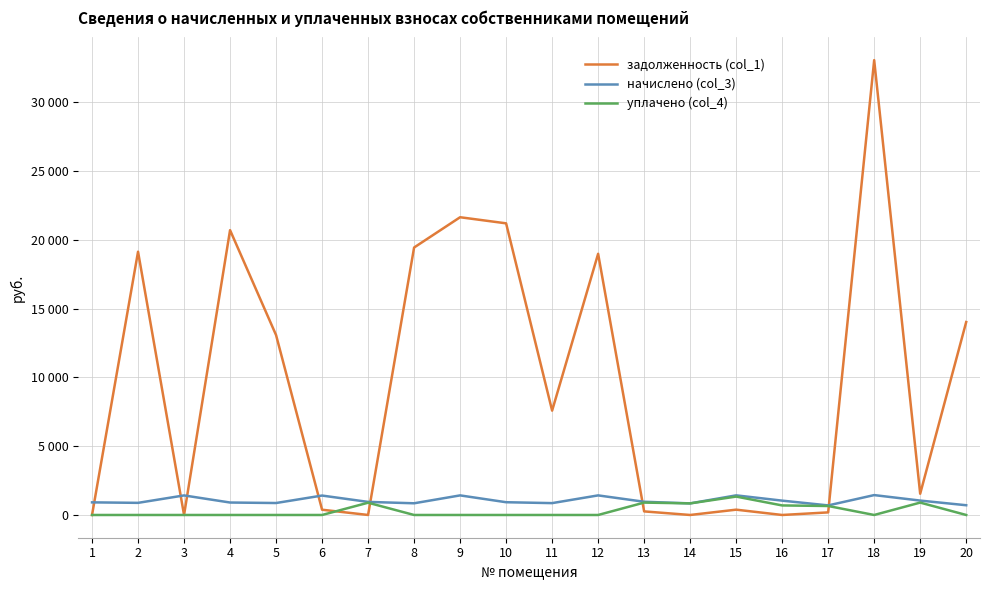

Does the chart display data point markers on the line(s)?

No